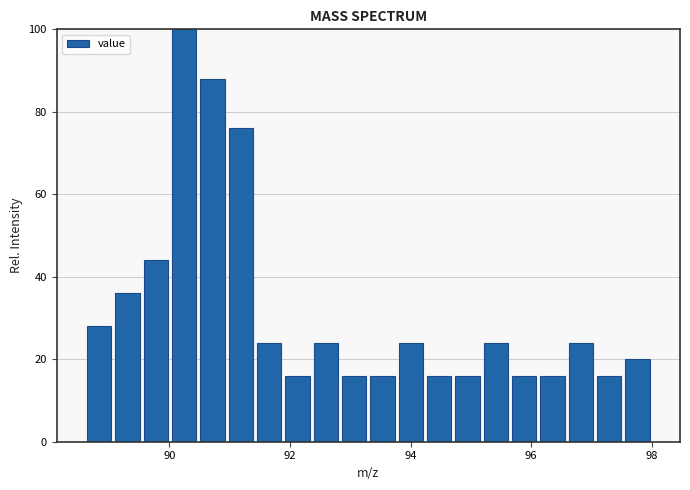

Read against the x-axis, roughly where is the centre of the tallest bar?

90.2